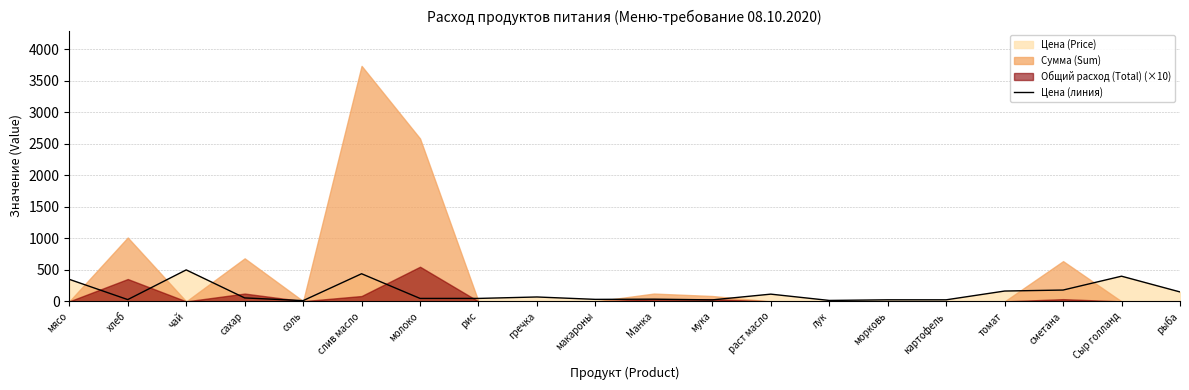

What position from the left is рыба?

20